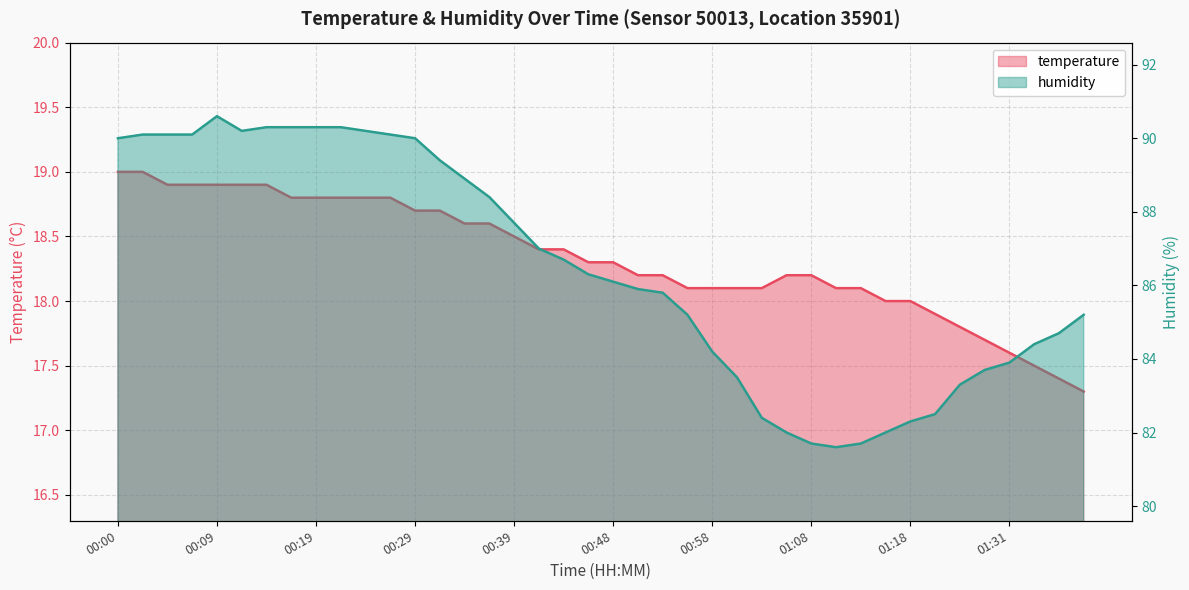

True or false: humidity has more than 2 interior local peaks.

False